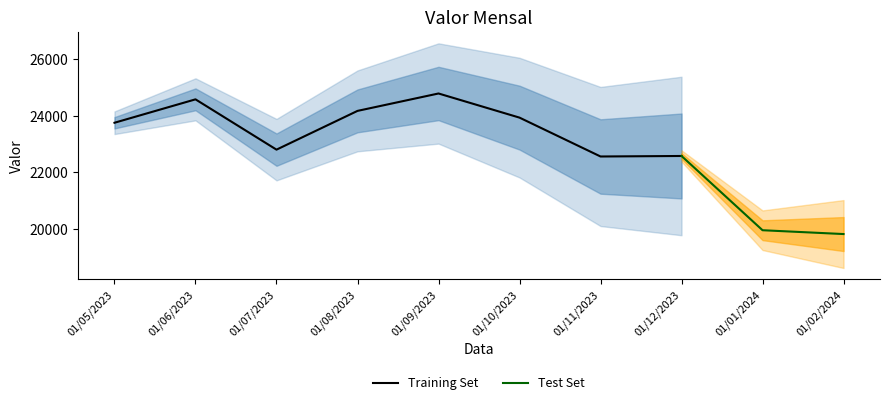

Between 01/01/2024 and 01/10/2023, which is larger?

01/10/2023